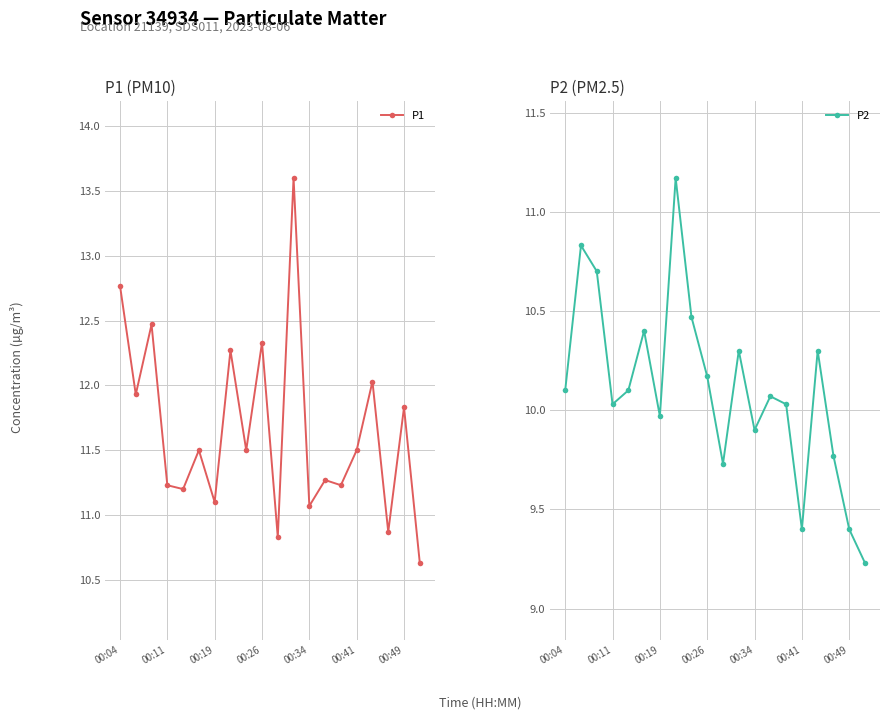

Where is the first local minimum for P2?

00:11